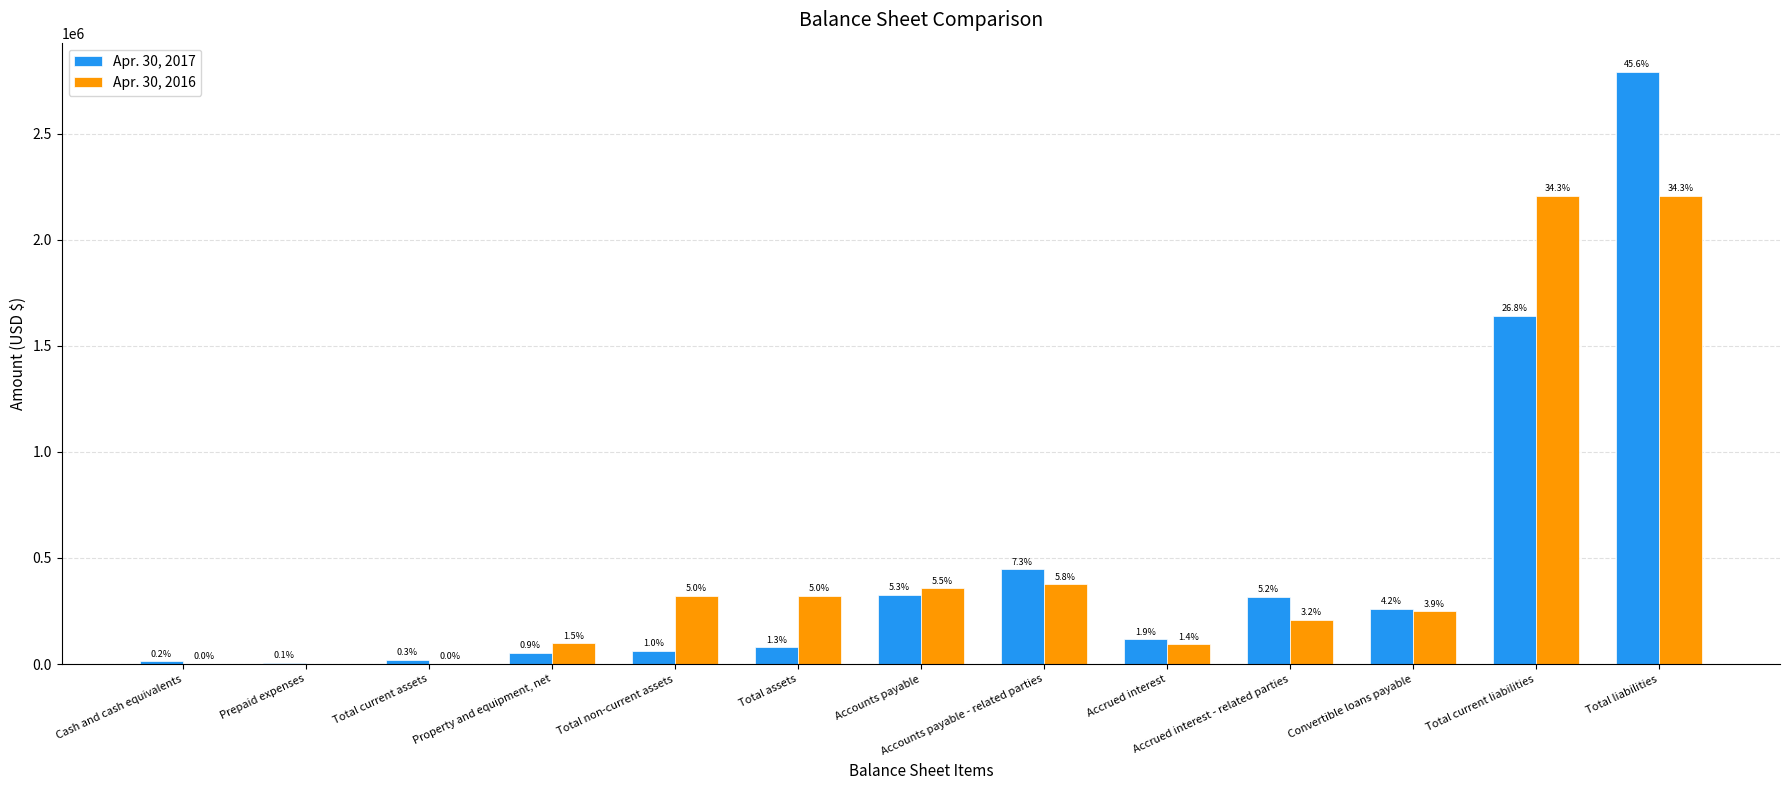

Rank the categories by Apr. 30, 2017 value from highest to lowest.

Total liabilities, Total current liabilities, Accounts payable - related parties, Accounts payable, Accrued interest - related parties, Convertible loans payable, Accrued interest, Total assets, Total non-current assets, Property and equipment, net, Total current assets, Cash and cash equivalents, Prepaid expenses